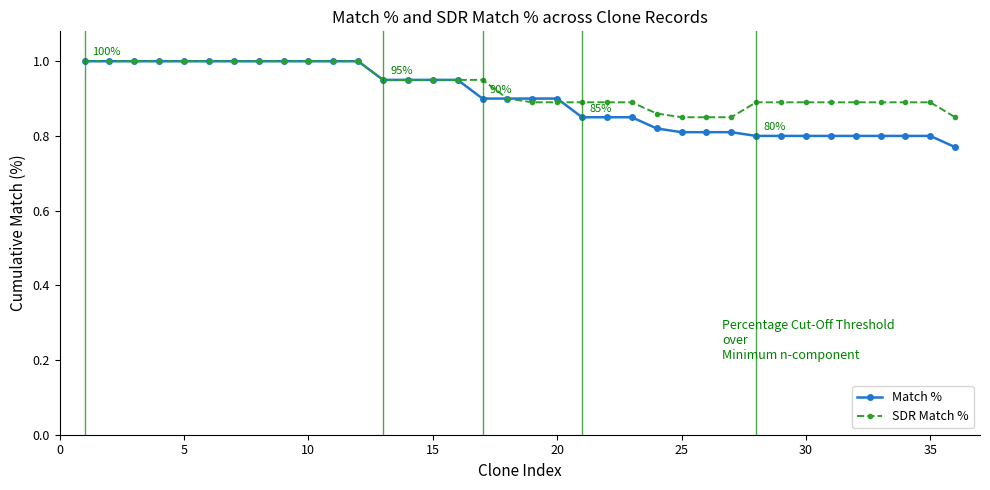

What is the highest value of the Match % series?

1.0